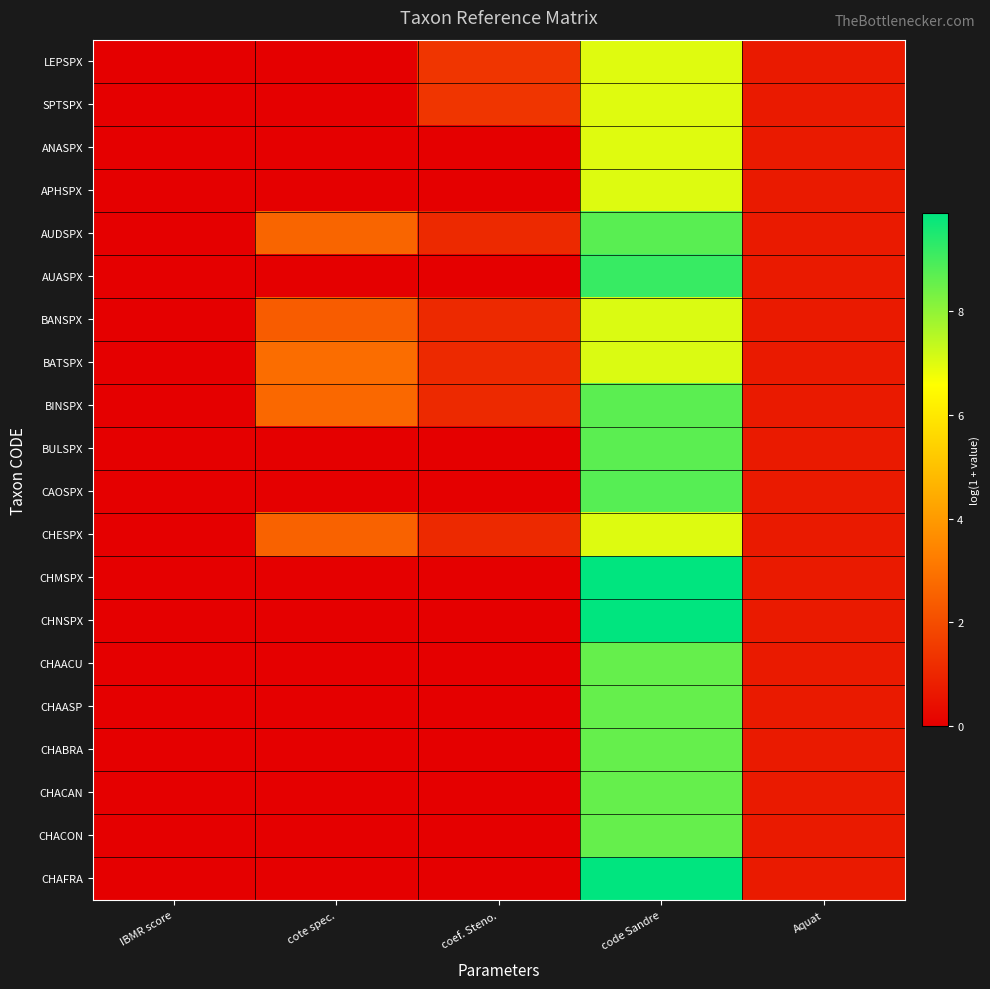

Reading left to right, transcribe all the data shown in this chart.

LEPSPX: IBMR score=0.0	cote spec.=0.0	coef. Steno.=1.4	code Sandre=7.0	Aquat=0.7
SPTSPX: IBMR score=0.0	cote spec.=0.0	coef. Steno.=1.4	code Sandre=7.0	Aquat=0.7
ANASPX: IBMR score=0.0	cote spec.=0.0	coef. Steno.=0.0	code Sandre=7.0	Aquat=0.7
APHSPX: IBMR score=0.0	cote spec.=0.0	coef. Steno.=0.0	code Sandre=7.0	Aquat=0.7
AUDSPX: IBMR score=0.0	cote spec.=2.6	coef. Steno.=1.1	code Sandre=8.7	Aquat=0.7
AUASPX: IBMR score=0.0	cote spec.=0.0	coef. Steno.=0.0	code Sandre=9.2	Aquat=0.7
BANSPX: IBMR score=0.0	cote spec.=2.4	coef. Steno.=1.1	code Sandre=7.1	Aquat=0.7
BATSPX: IBMR score=0.0	cote spec.=2.8	coef. Steno.=1.1	code Sandre=7.1	Aquat=0.7
BINSPX: IBMR score=0.0	cote spec.=2.7	coef. Steno.=1.1	code Sandre=8.7	Aquat=0.7
BULSPX: IBMR score=0.0	cote spec.=0.0	coef. Steno.=0.0	code Sandre=8.7	Aquat=0.7
CAOSPX: IBMR score=0.0	cote spec.=0.0	coef. Steno.=0.0	code Sandre=8.7	Aquat=0.7
CHESPX: IBMR score=0.0	cote spec.=2.6	coef. Steno.=1.1	code Sandre=7.0	Aquat=0.7
CHMSPX: IBMR score=0.0	cote spec.=0.0	coef. Steno.=0.0	code Sandre=9.9	Aquat=0.7
CHNSPX: IBMR score=0.0	cote spec.=0.0	coef. Steno.=0.0	code Sandre=9.9	Aquat=0.7
CHAACU: IBMR score=0.0	cote spec.=0.0	coef. Steno.=0.0	code Sandre=8.6	Aquat=0.7
CHAASP: IBMR score=0.0	cote spec.=0.0	coef. Steno.=0.0	code Sandre=8.6	Aquat=0.7
CHABRA: IBMR score=0.0	cote spec.=0.0	coef. Steno.=0.0	code Sandre=8.6	Aquat=0.7
CHACAN: IBMR score=0.0	cote spec.=0.0	coef. Steno.=0.0	code Sandre=8.6	Aquat=0.7
CHACON: IBMR score=0.0	cote spec.=0.0	coef. Steno.=0.0	code Sandre=8.6	Aquat=0.7
CHAFRA: IBMR score=0.0	cote spec.=0.0	coef. Steno.=0.0	code Sandre=9.9	Aquat=0.7